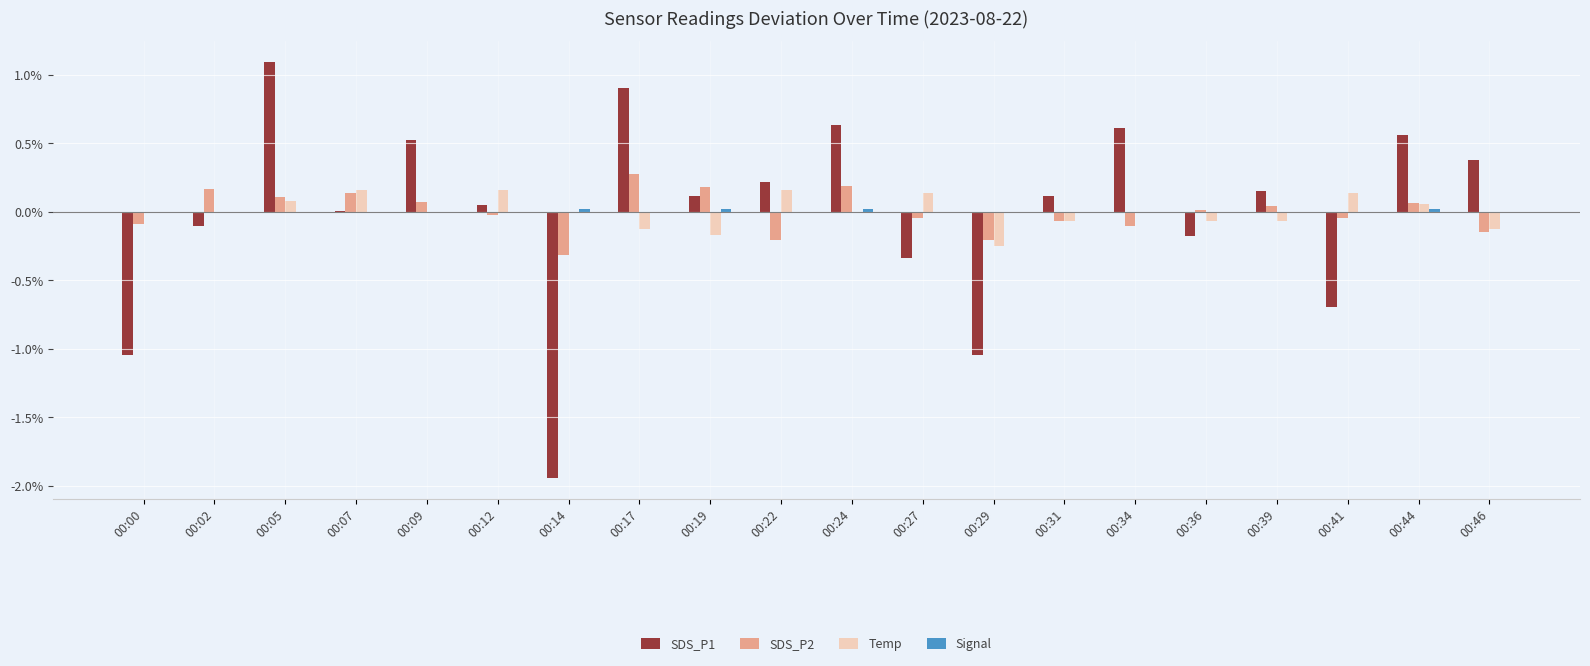

At which category is the sum across all series the highest?

00:05